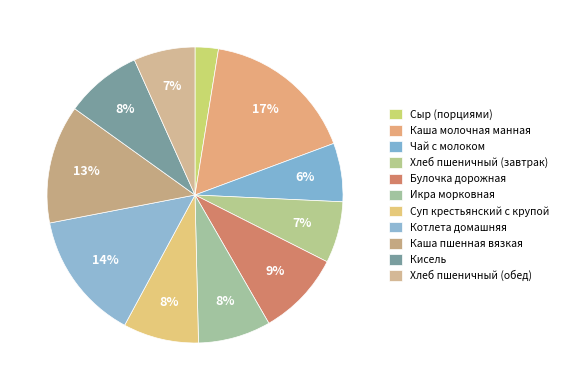

What is the largest slice in the pie chart?

Каша молочная манная